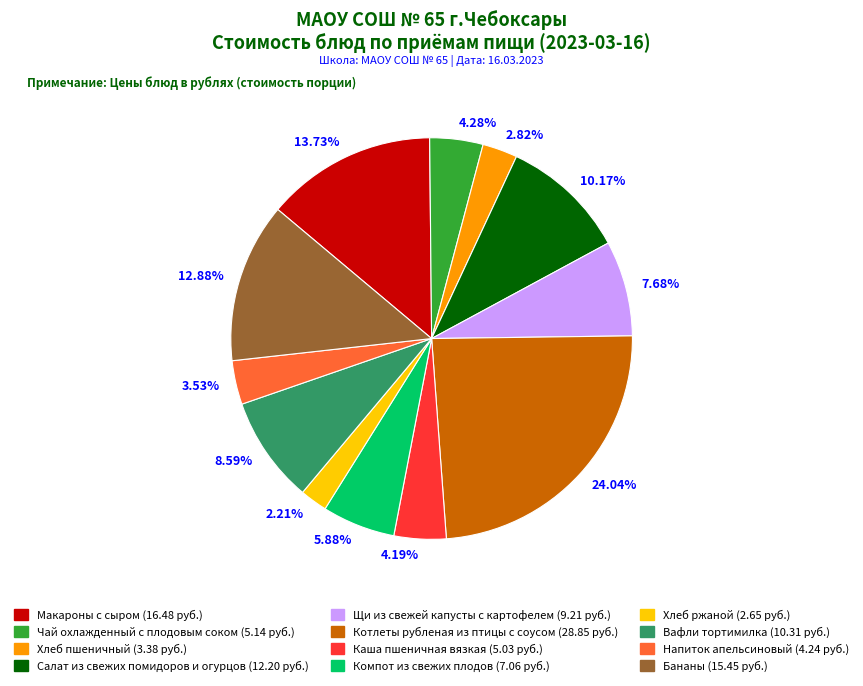

To the nearest percent, what percentage of the pie is Щи из свежей капусты с картофелем?

8%